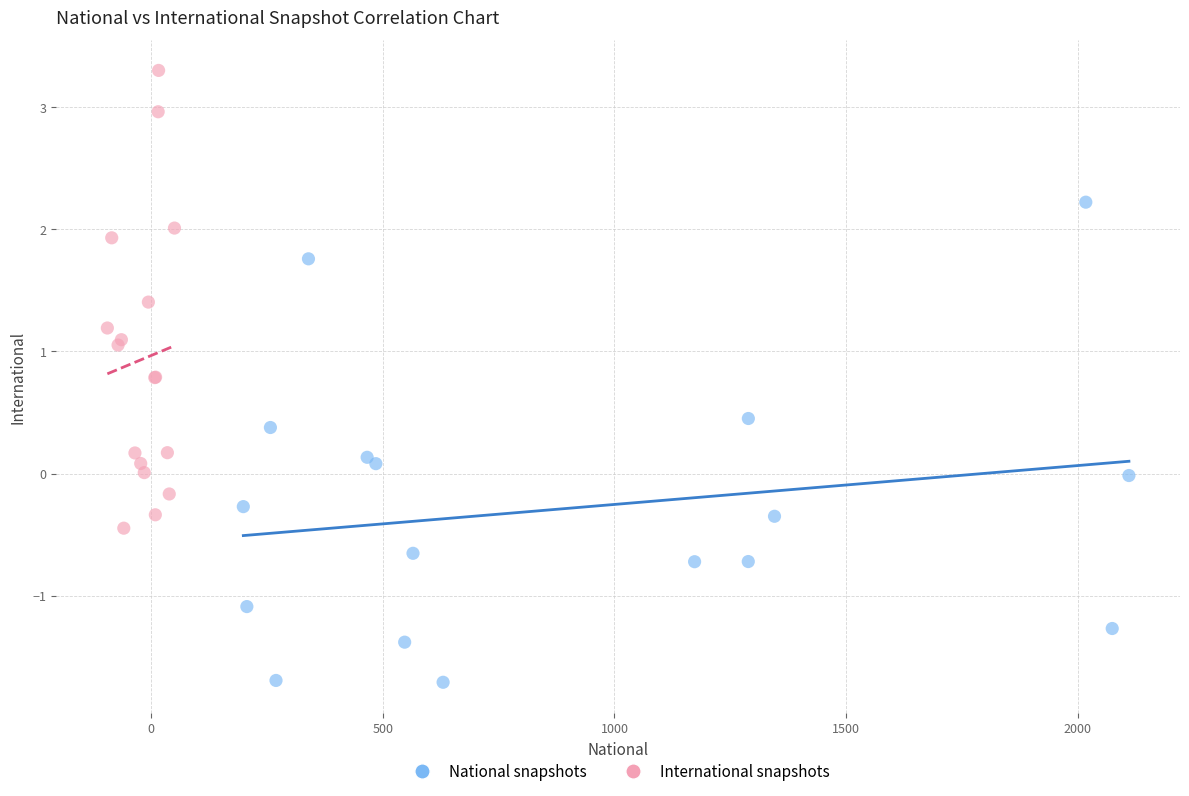

Which series reaches the minimum Y coordinate?

National snapshots